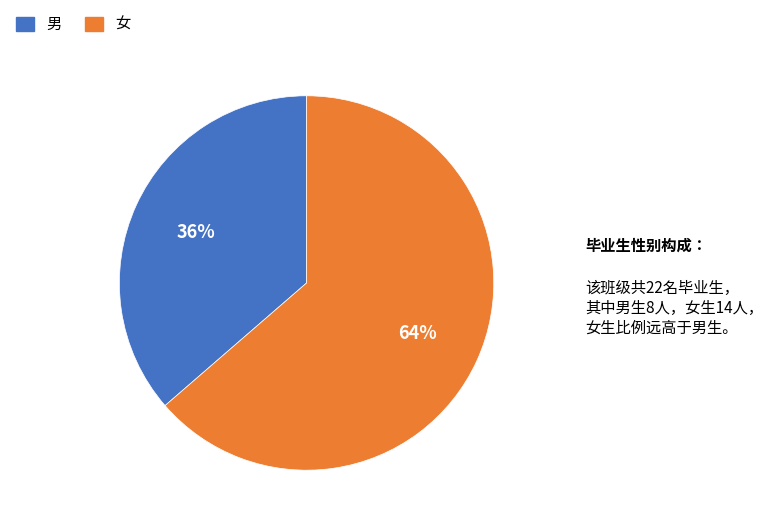

To the nearest percent, what is the combined percentage of 女 and 男?

100%